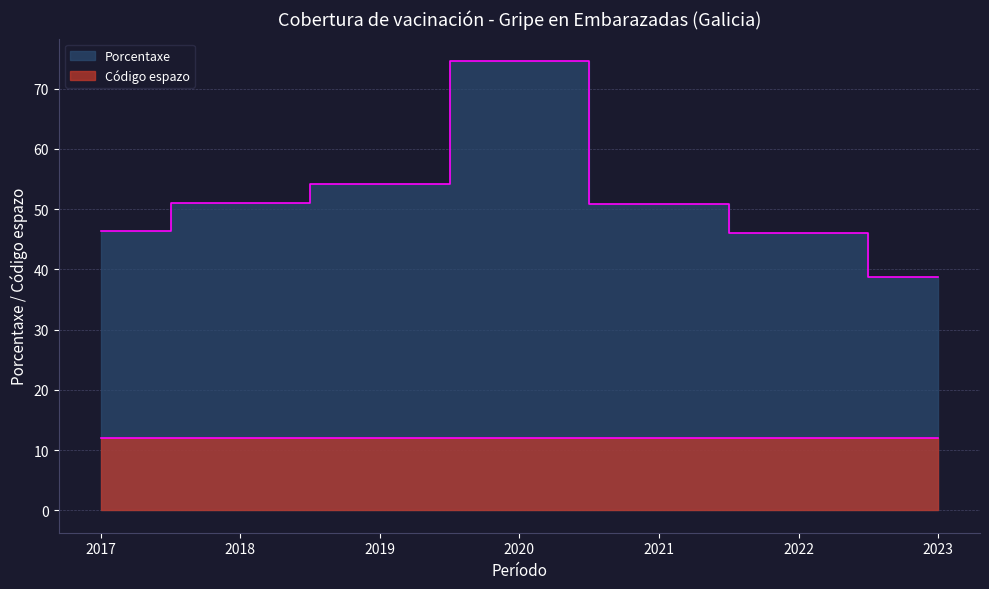

True or false: the data has more than 2 interior local peaks.

False